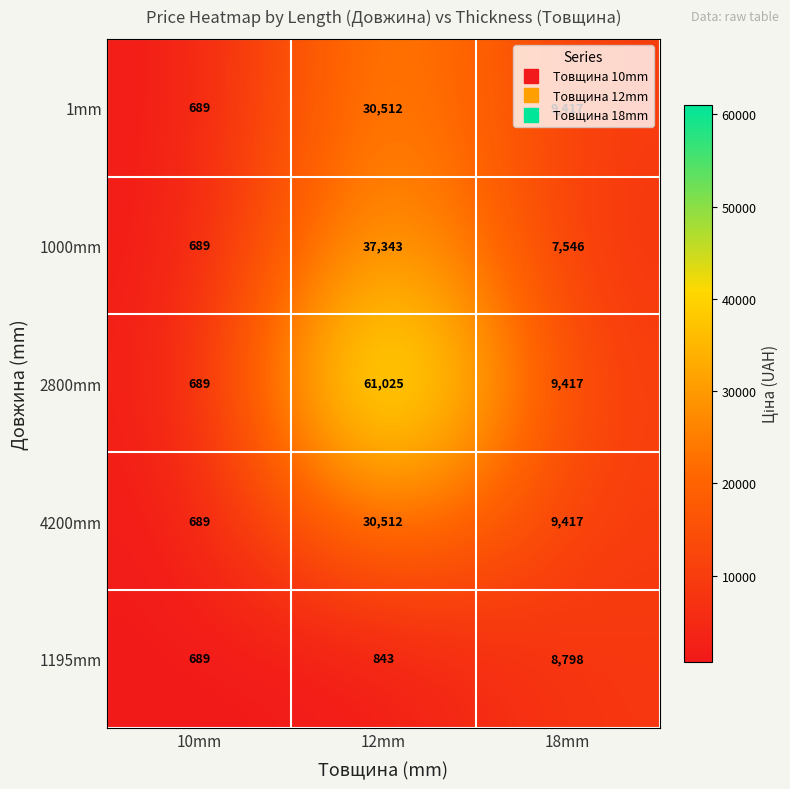

What is the lowest value of the 4200mm series?

689